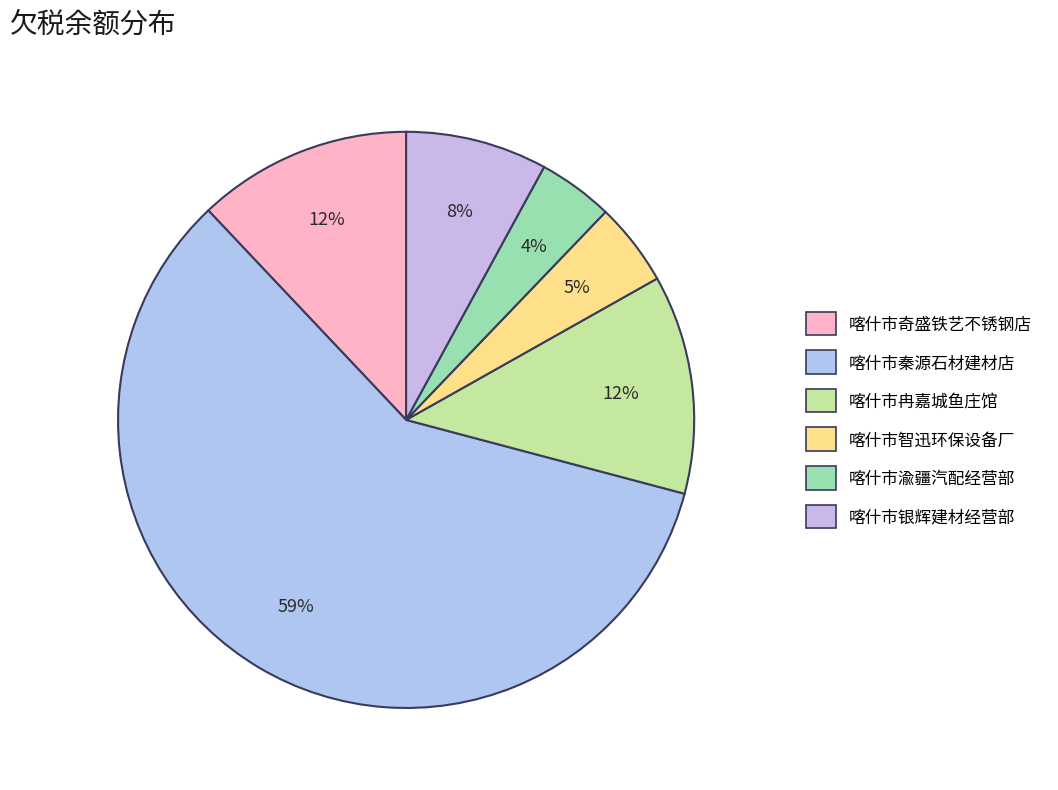

To the nearest percent, what percentage of the pie is 喀什市冉嘉城鱼庄馆?

12%